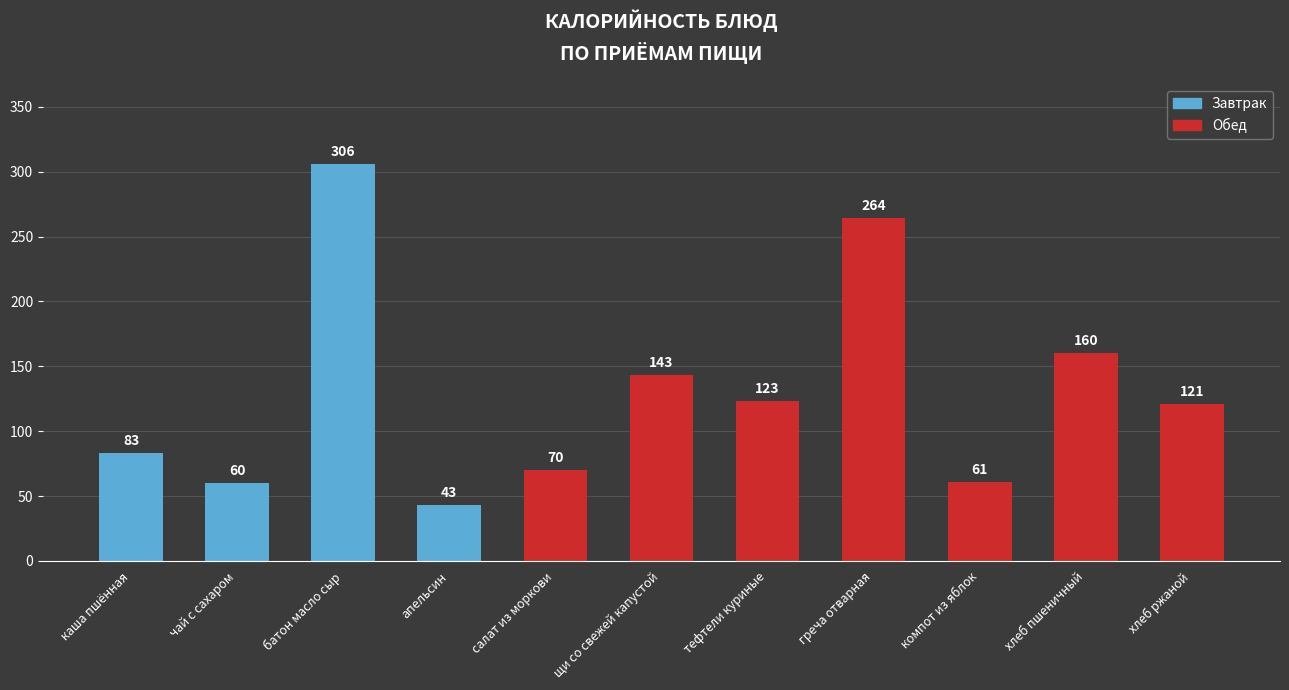

What is the greatest value displayed?

306.0